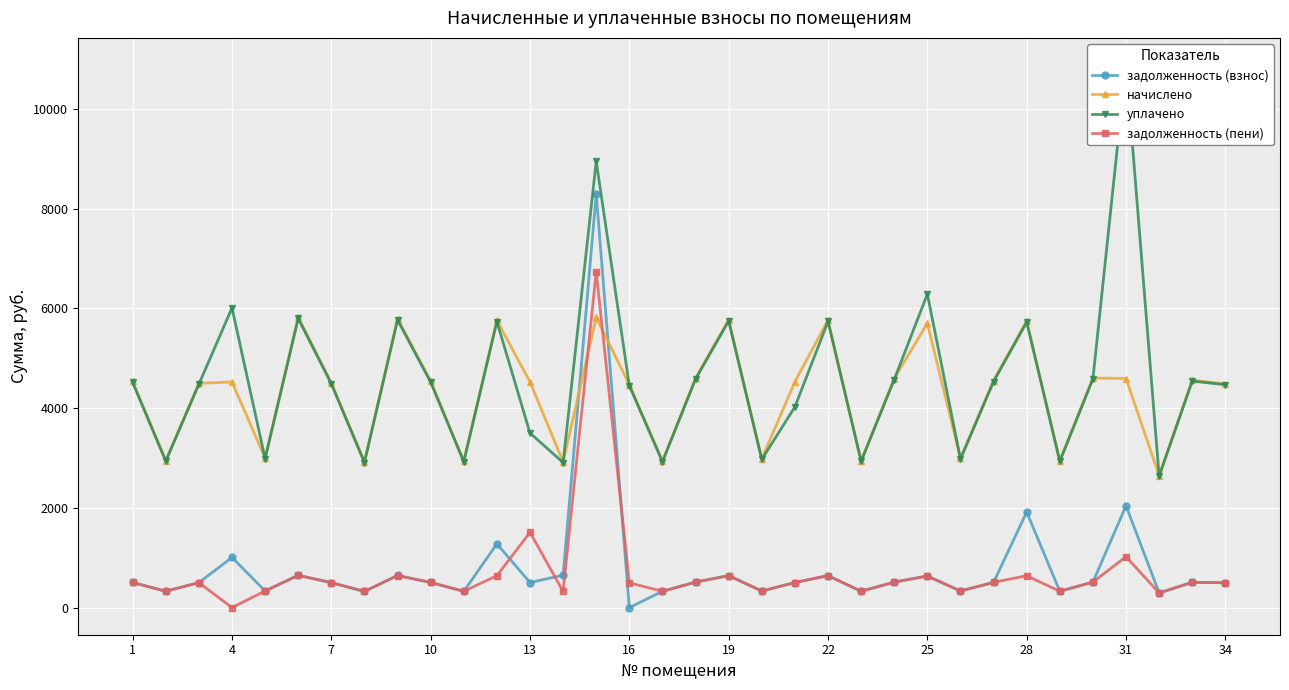

How many data points in начислено are less than 4528?

17